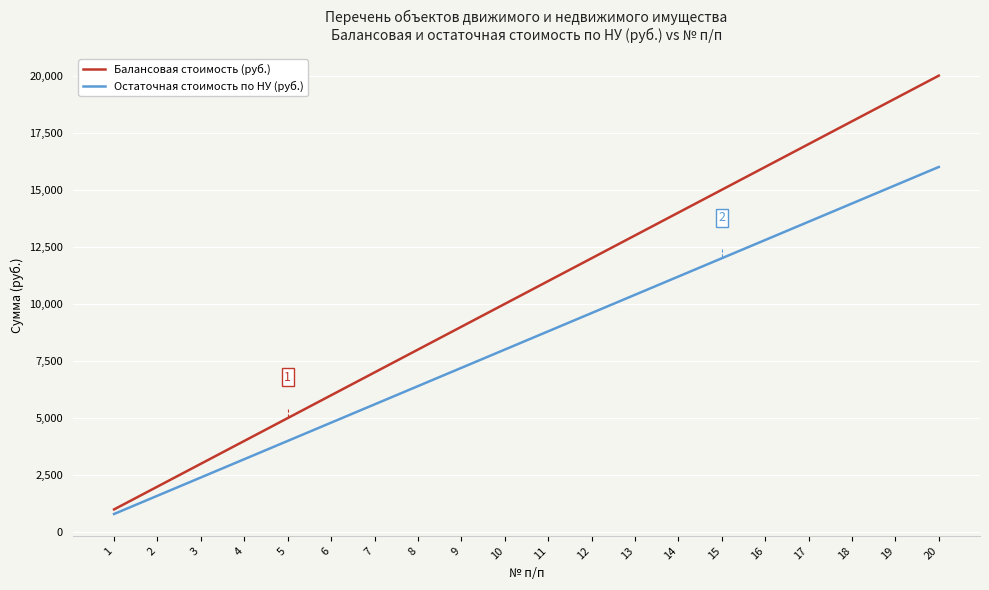

Which series has the largest range (max minus min)?

Балансовая стоимость (руб.)